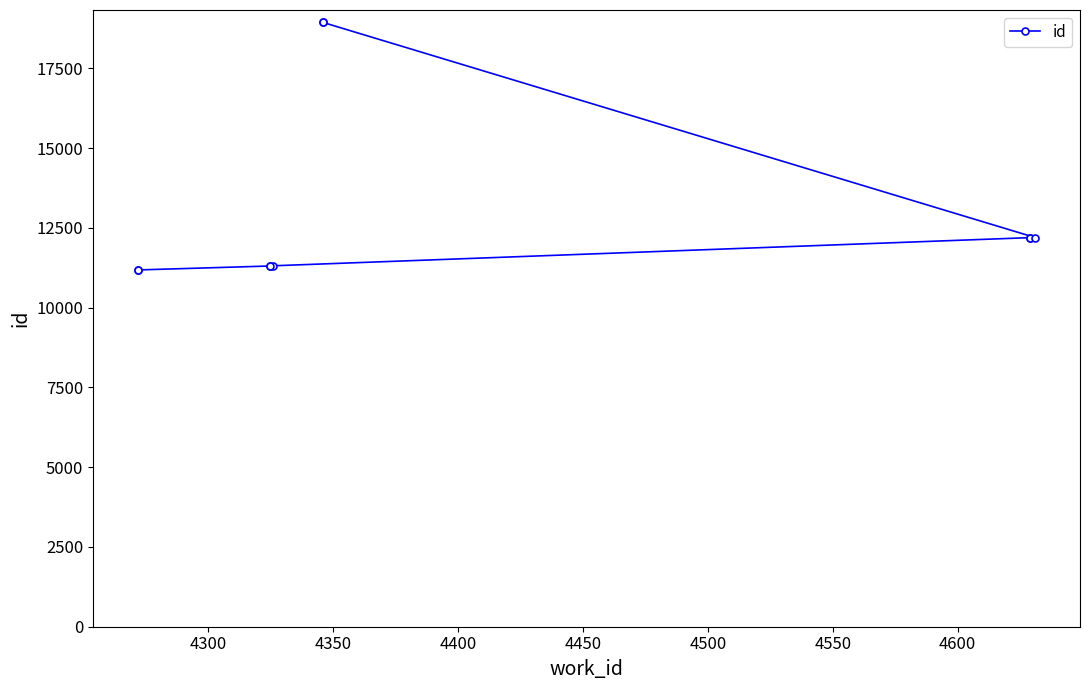

Is it true that the value at 4650 is 31340?

False